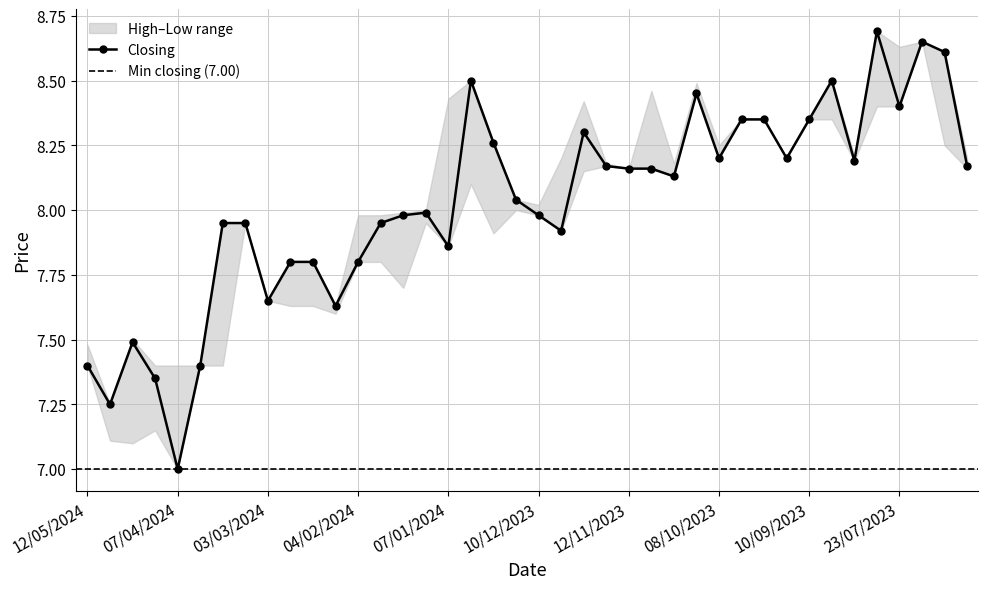

Read the High value at 25/06/2023.

8.6